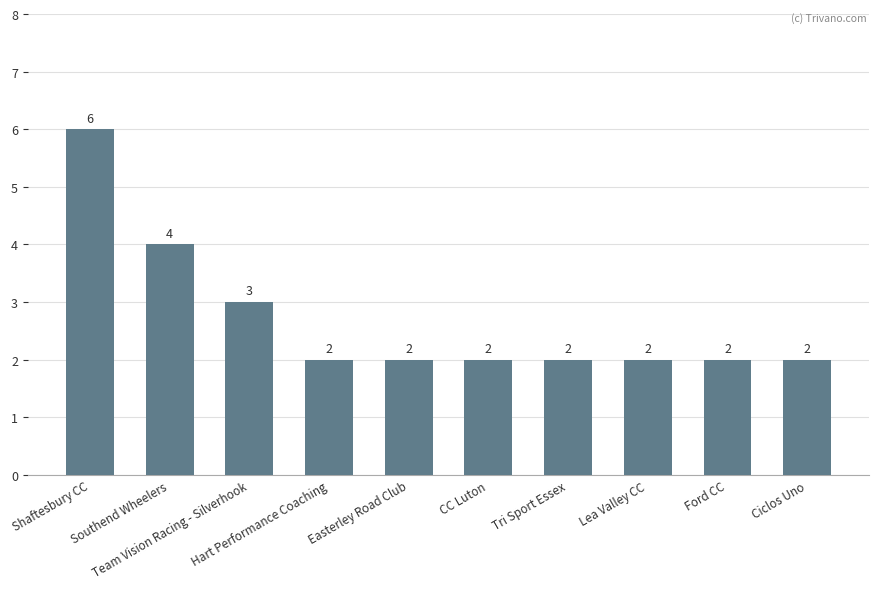

Read the value at Tri Sport Essex.

2